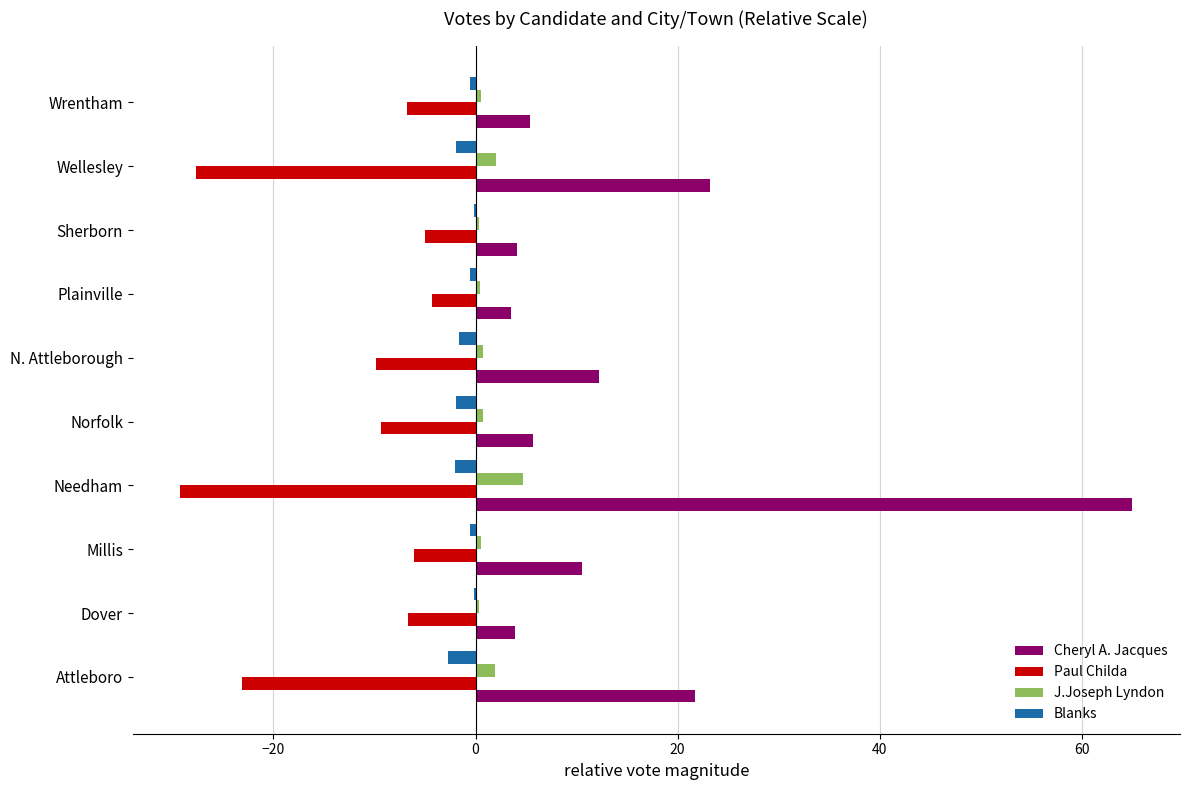

Which series has the largest range (max minus min)?

Cheryl A. Jacques